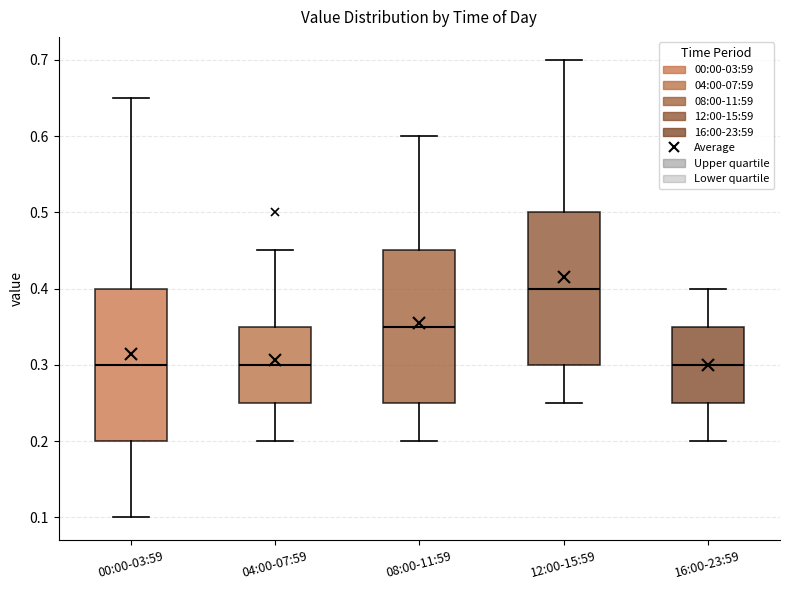

Where is the upper edge of the box for 12:00-15:59 on the y-axis? The values are not printed on the chart, so give them approximately, as read against the axis.

0.50